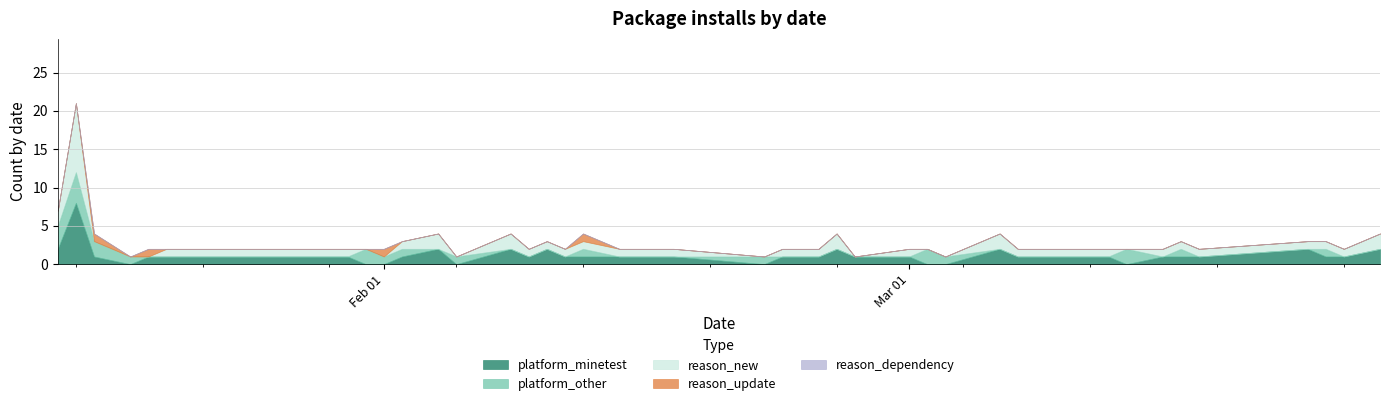

Count the number of categories in the chart.

40